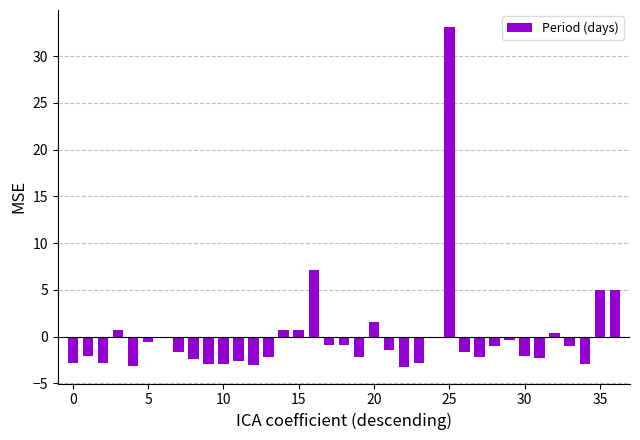

What is the greatest value displayed?

33.1